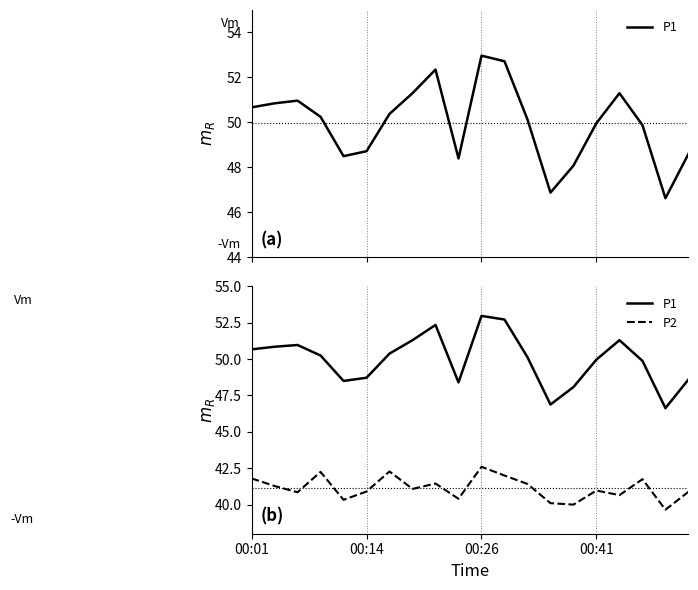

At how many categories does at least one series exceed 48?

18